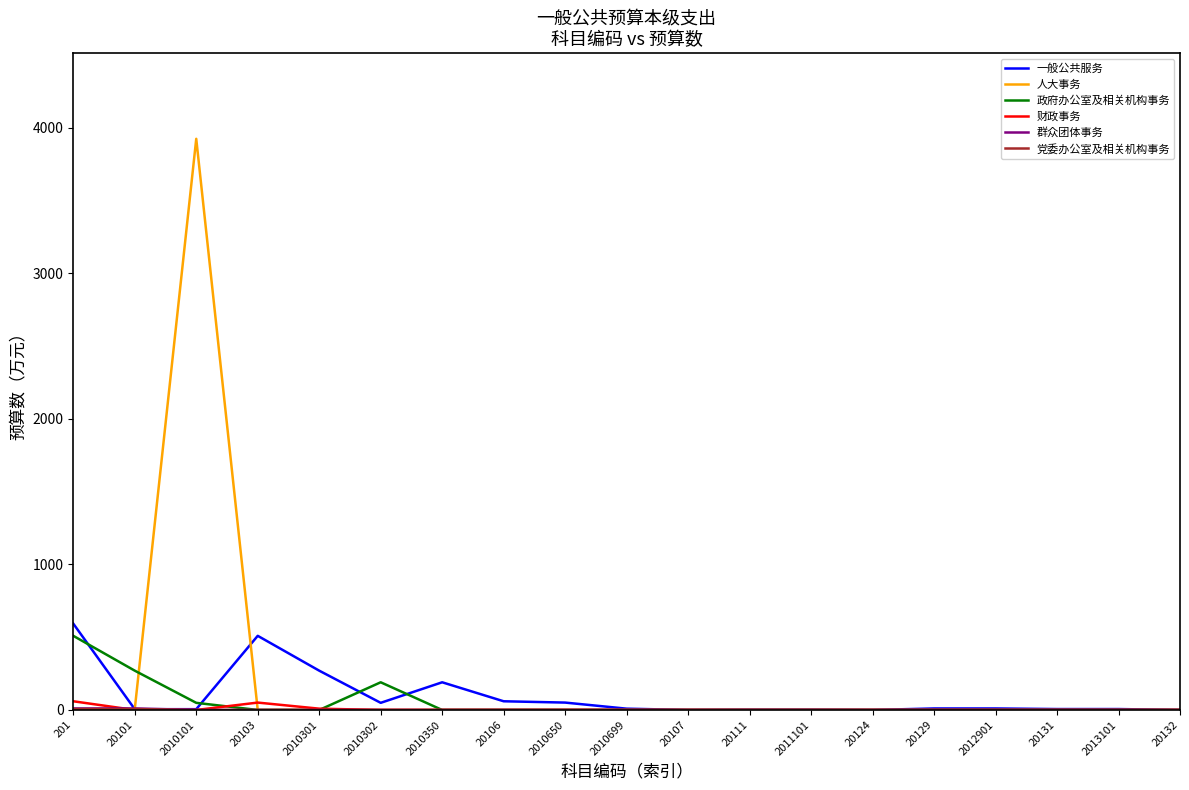

What is the maximum value shown in the chart?

3922.9